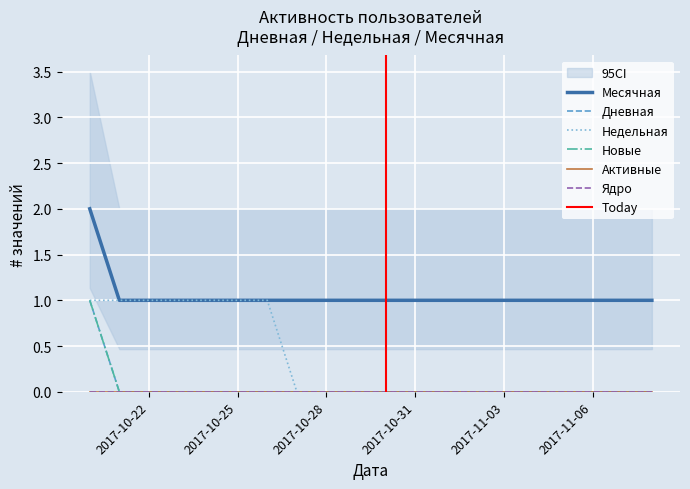

Is the value of Дневная at 2017-11-03 greater than the value of Месячная at 2017-10-20?

No